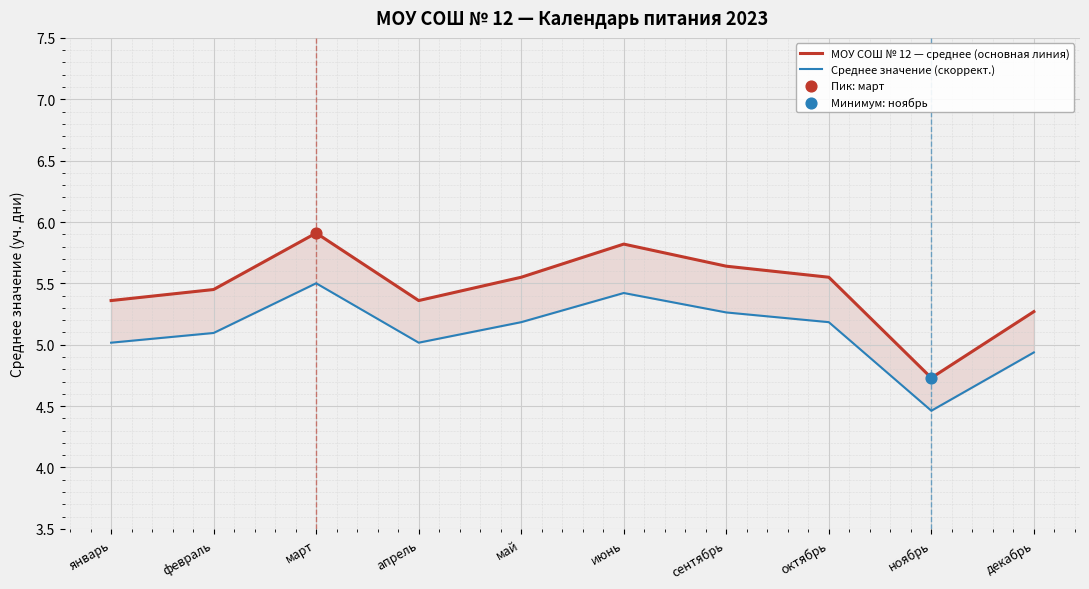

Which series has the largest Y range (max minus min)?

МОУ СОШ № 12 — среднее (основная линия)